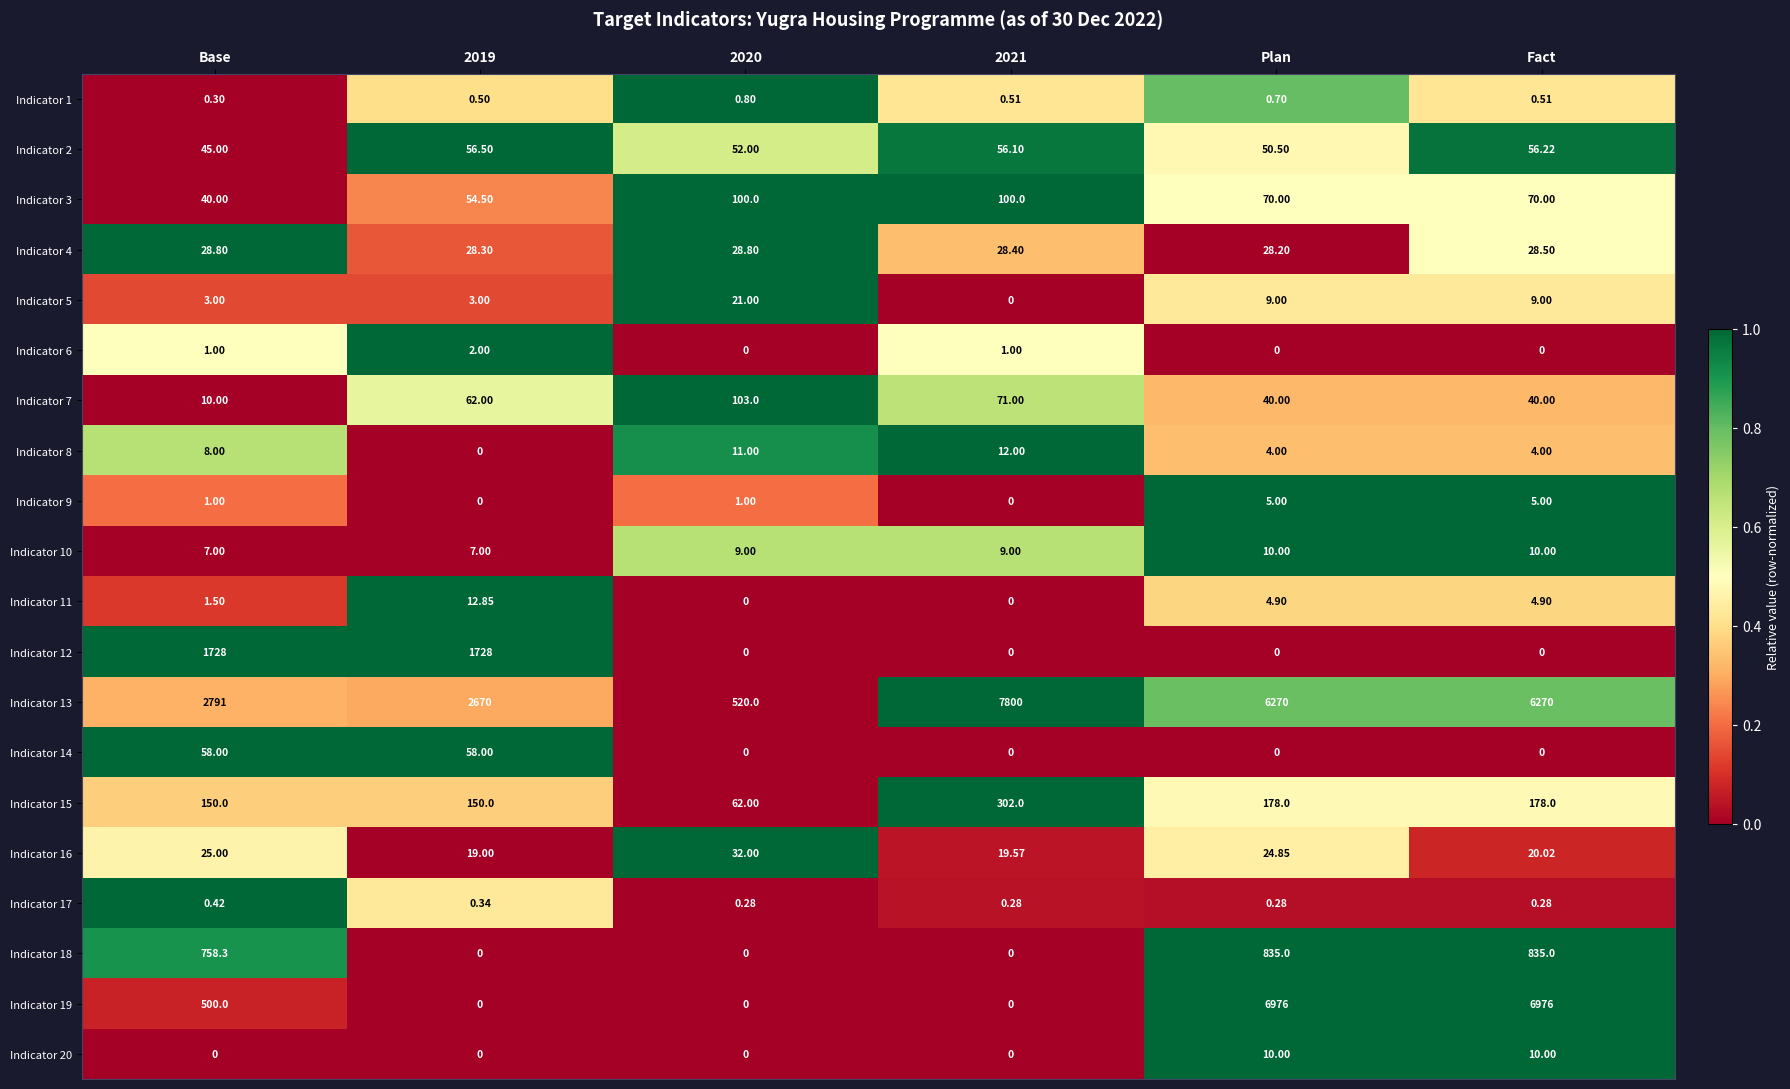

At which category is the sum across all series the highest?

Fact